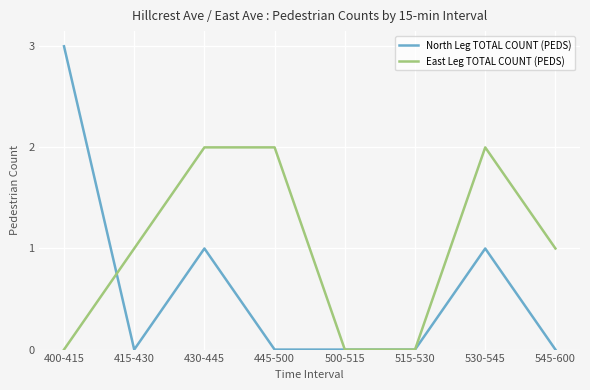

At which category does North Leg TOTAL COUNT (PEDS) reach its first local valley?

415-430